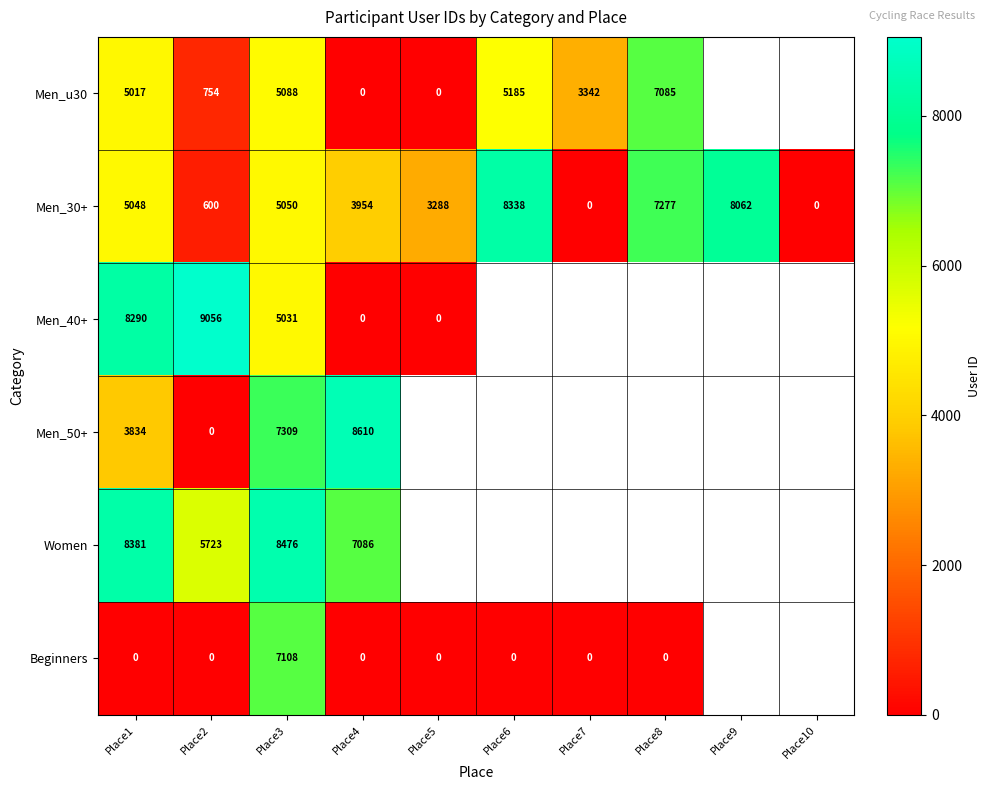

At which label is Men_30+ closest to 4169?

Place4